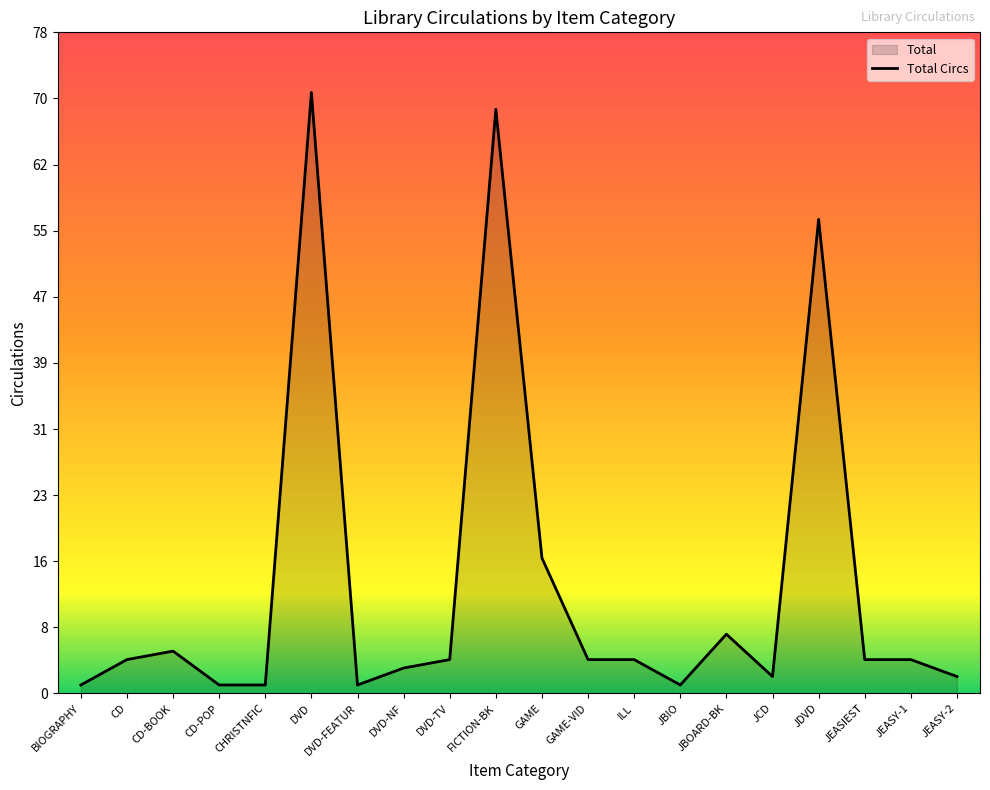

Reading left to right, what are all the values shown in this chart?

1	4	5	1	1	71	1	3	4	69	16	4	4	1	7	2	56	4	4	2